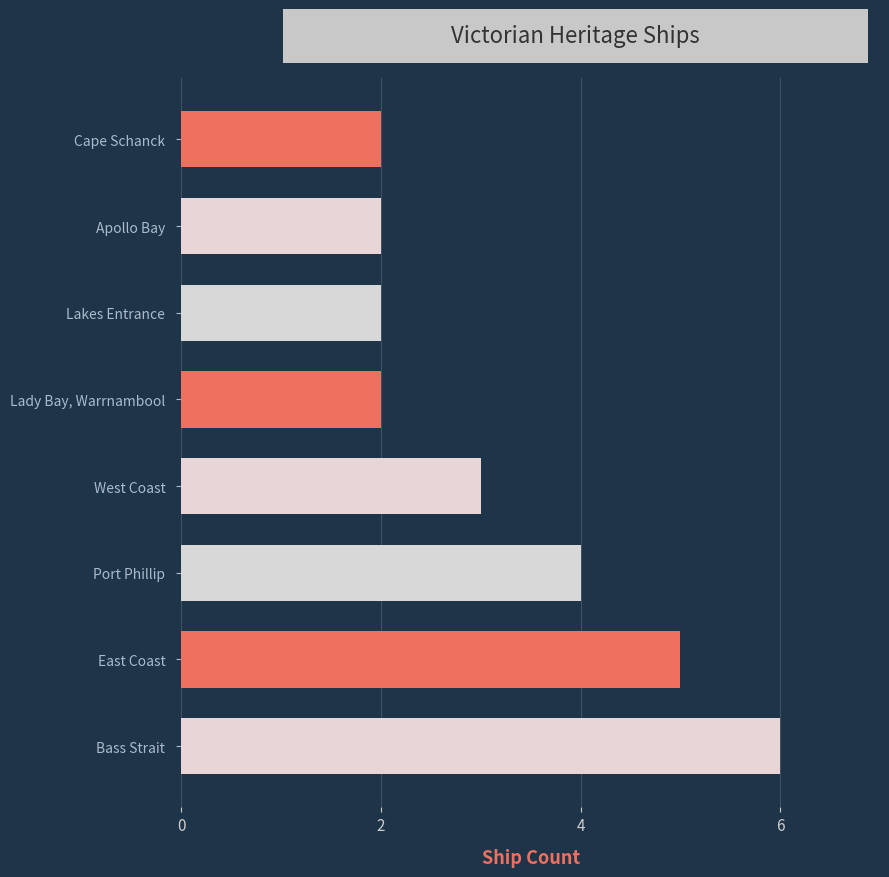

Count the values in the range 2 to 5.

7